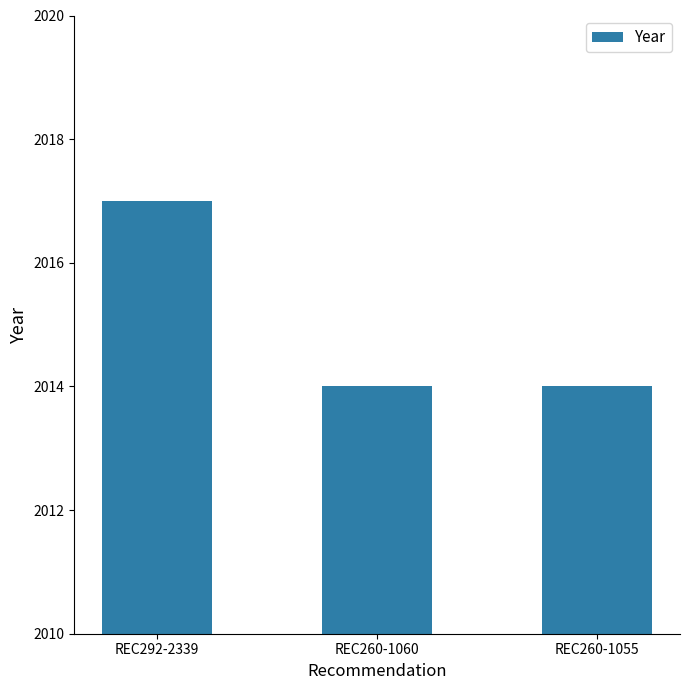

Count the number of data series in this chart.

1